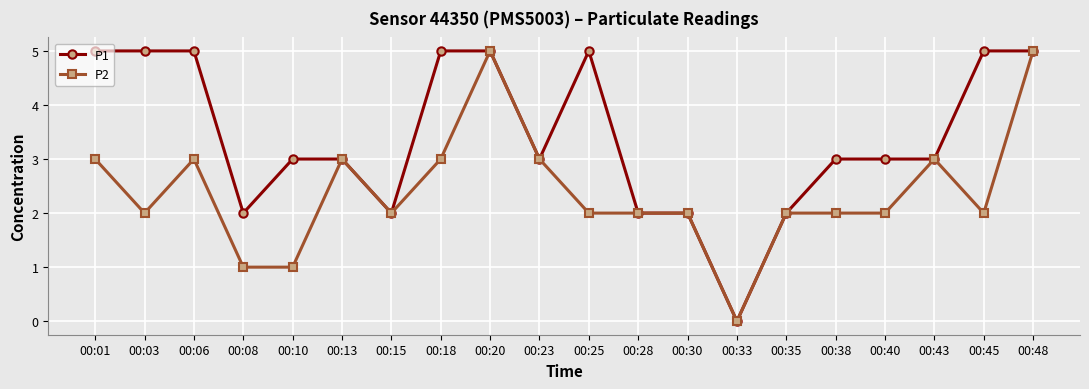

At which category does P2 reach its first local peak?

00:06